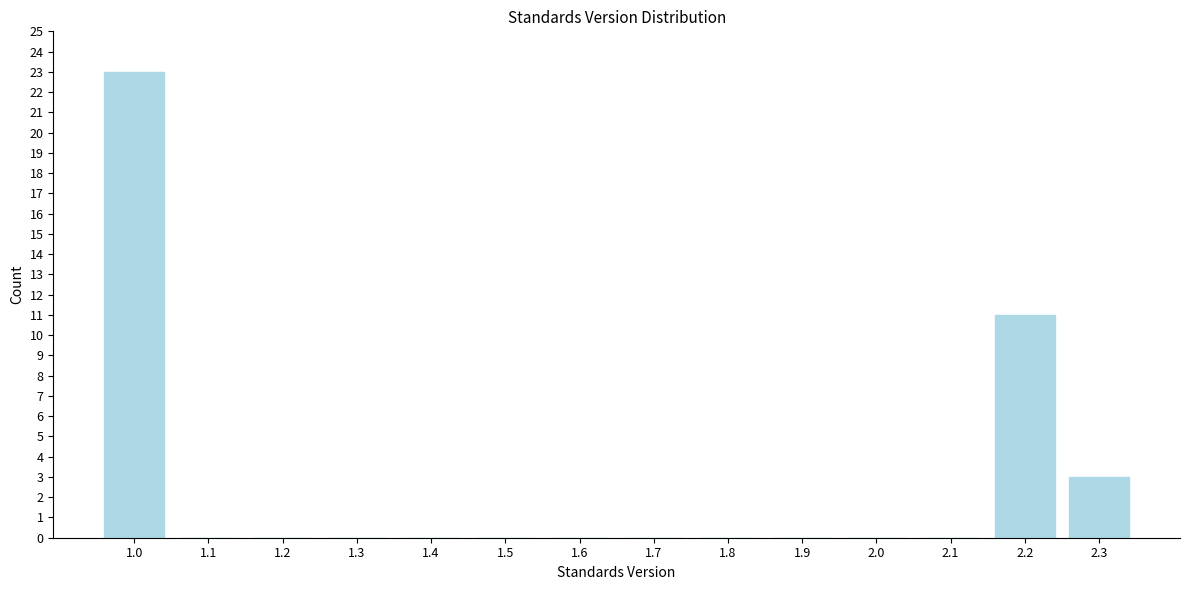

Reading left to right, list all the values displayed in this chart.

1.0=23	1.1=0	1.2=0	1.3=0	1.4=0	1.5=0	1.6=0	1.7=0	1.8=0	1.9=0	2.0=0	2.1=0	2.2=11	2.3=3